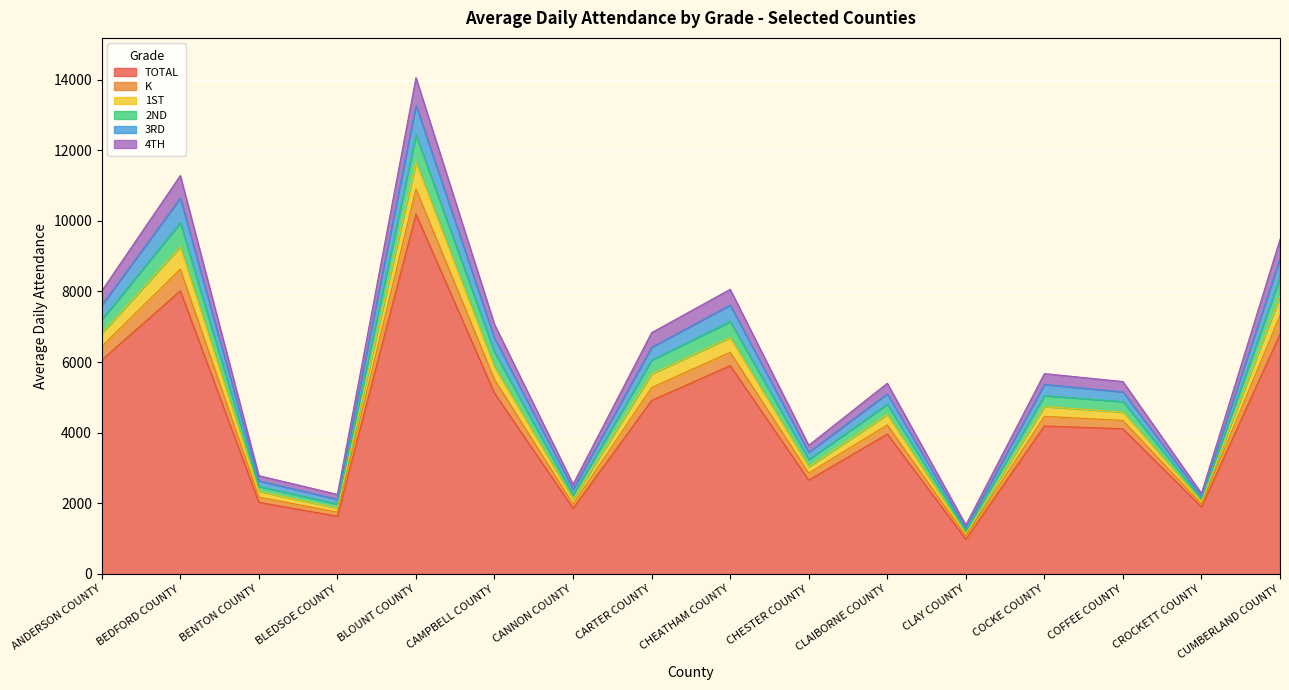

Between CUMBERLAND COUNTY and CHESTER COUNTY, which is larger?

CUMBERLAND COUNTY